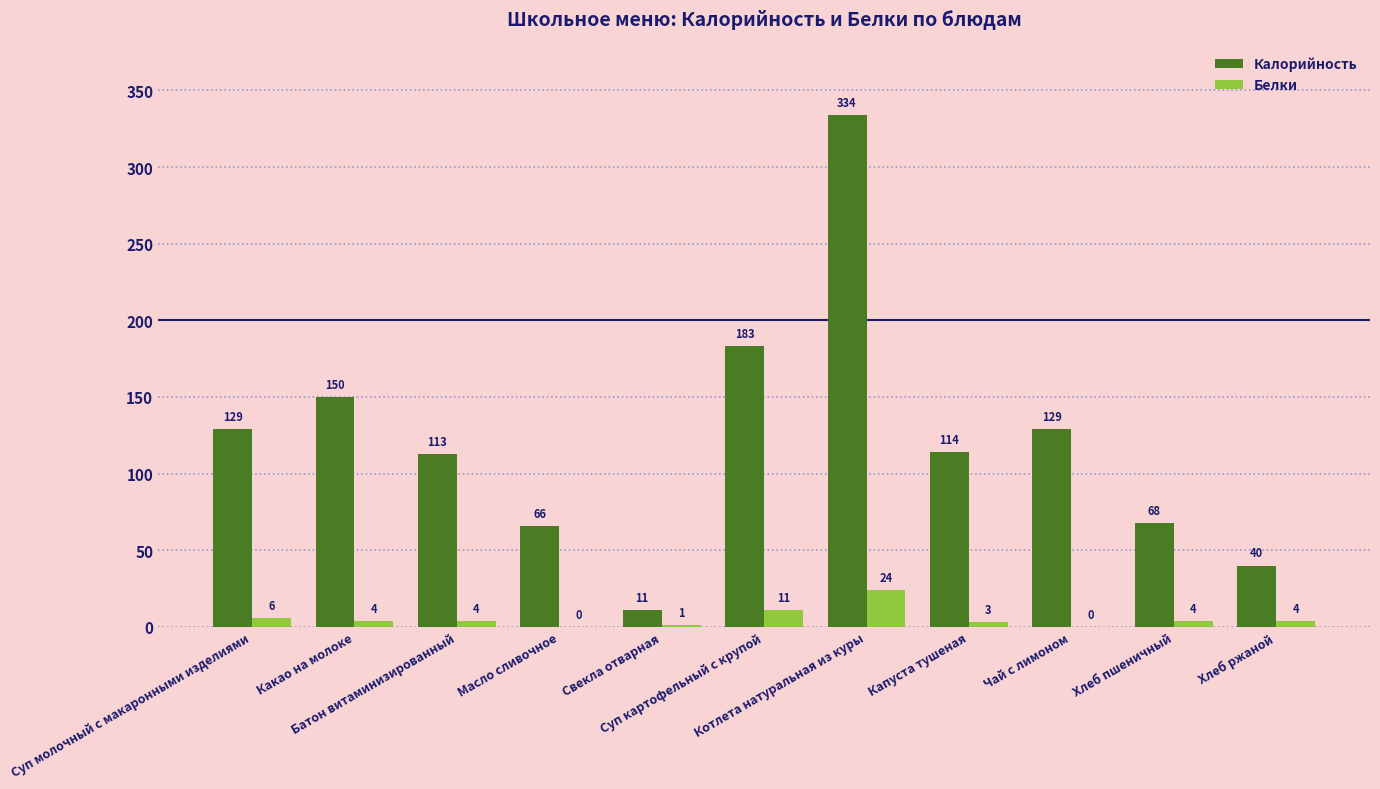

At which category is the sum across all series the highest?

Котлета натуральная из куры